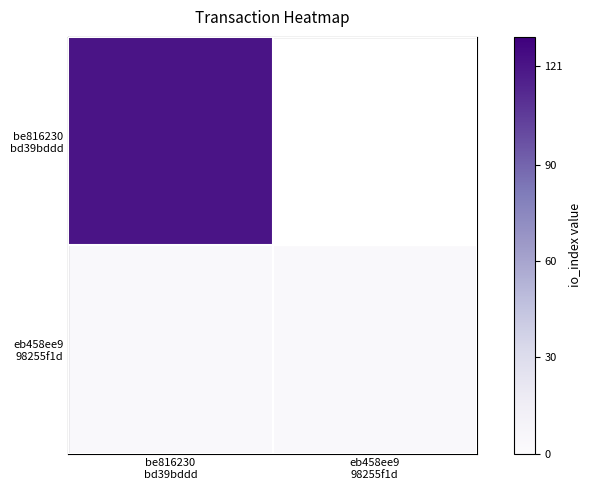

Which label corresponds to the smallest value in the chart?

be816230
bd39bddd